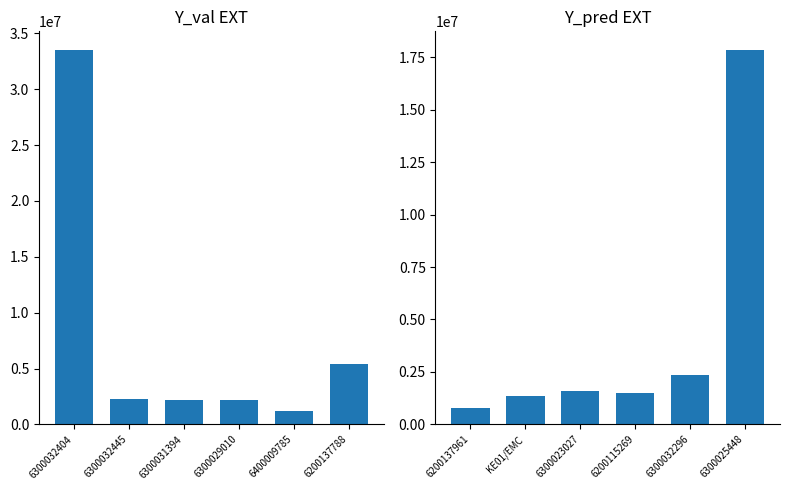

What is the lowest value of the Value of Contract (second half) series?

780000.0